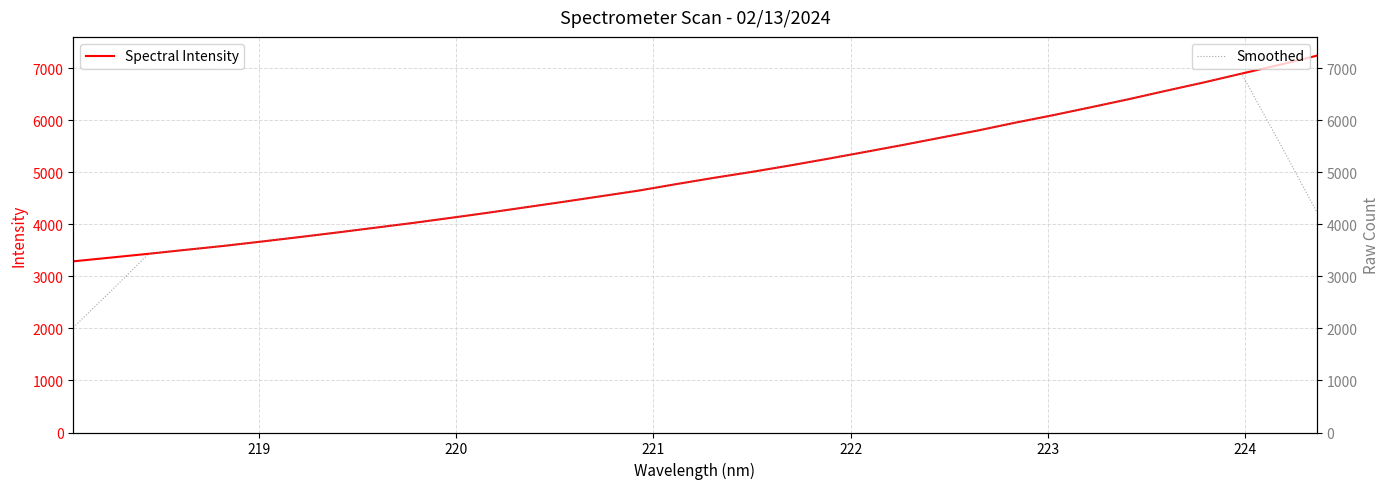

What is the lowest value of the Spectral Intensity series?

3290.5